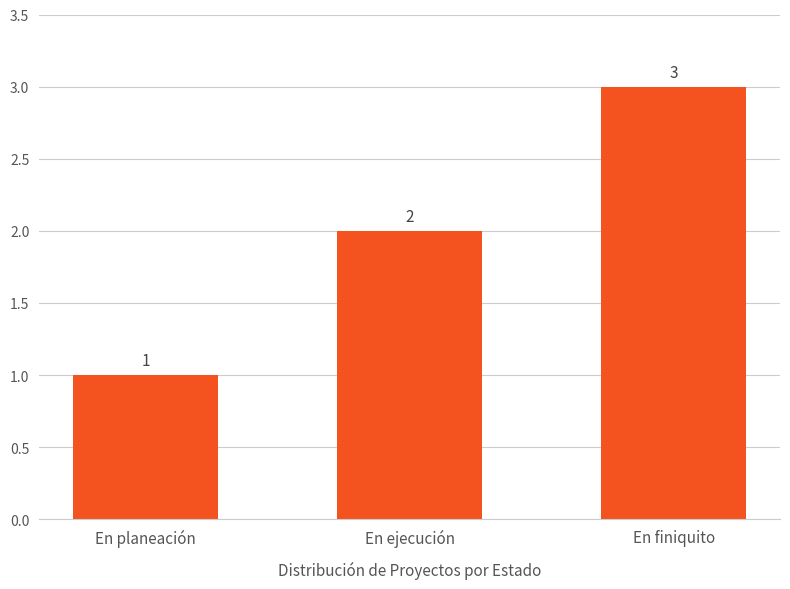

Which category has the highest value across all series?

En finiquito